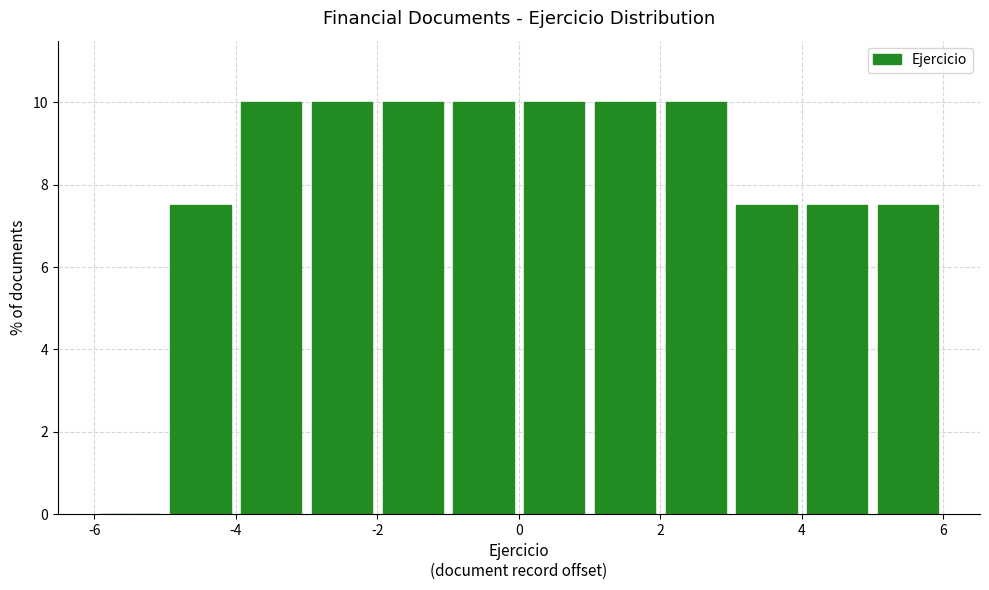

Reading left to right, transcribe this chart: for each bar, give the range it covers on the x-axis and its height. The values are not printed on the chart, so give them approximately, as read against the axis.

-6 to -5: 0
-5 to -4: 7.6
-4 to -3: 10.0
-3 to -2: 10.0
-2 to -1: 10.0
-1 to 0: 10.0
0 to 1: 10.0
1 to 2: 10.0
2 to 3: 10.0
3 to 4: 7.6
4 to 5: 7.6
5 to 6: 7.6